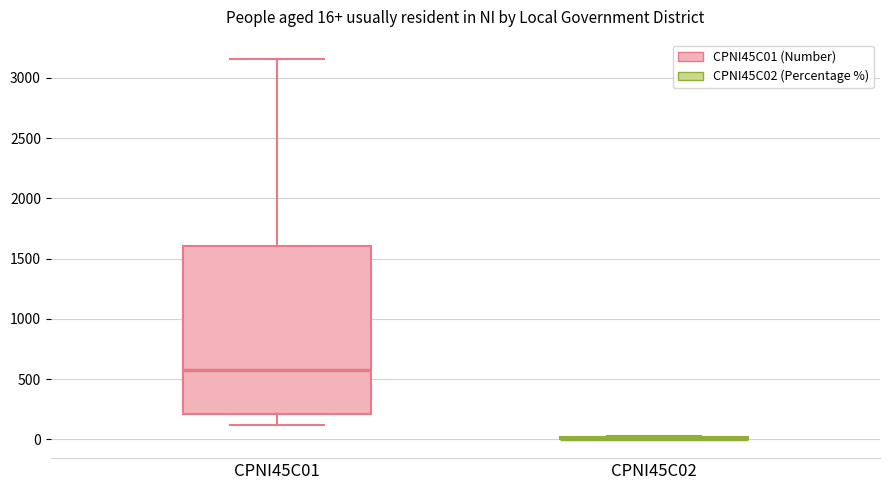

Comparing the boxes themselves (not the whiskers), which one is the tallest?

CPNI45C01